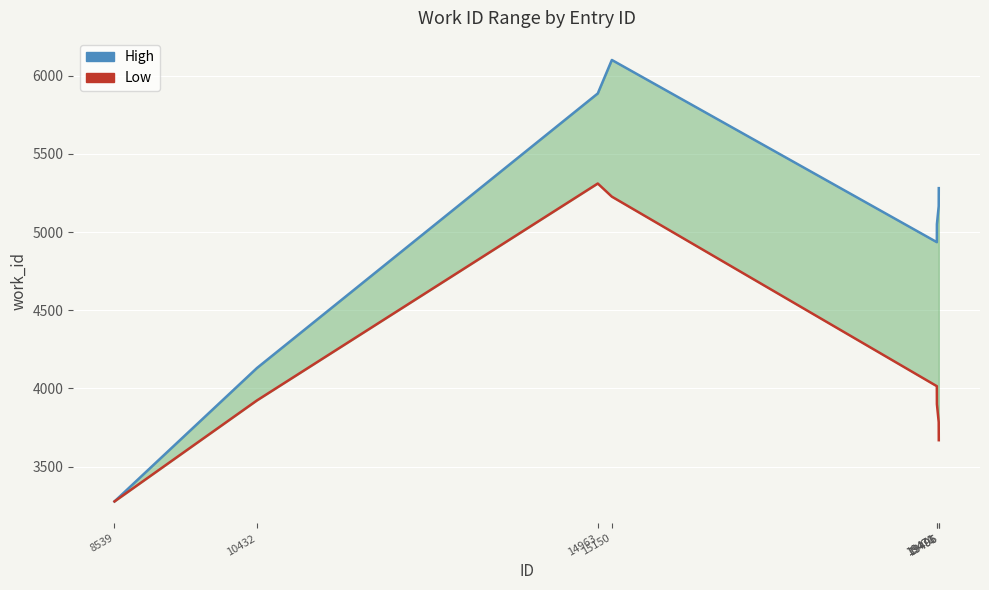

True or false: Low has more than 1 points higher than both neighbors.

False